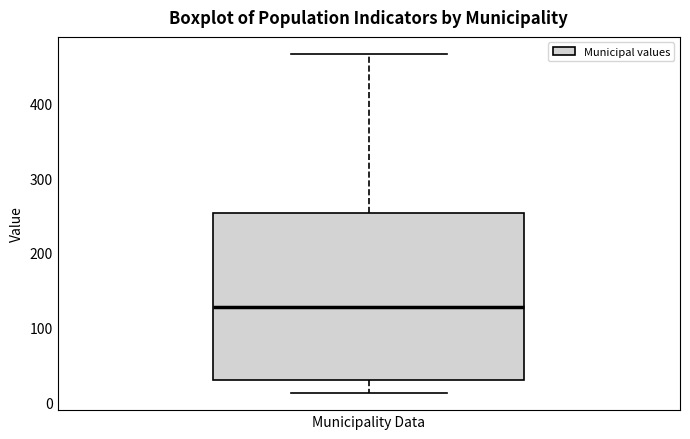

Where does the lower whisker of the box for Municipality Data end on the y-axis? The values are not printed on the chart, so give them approximately, as read against the axis.

10